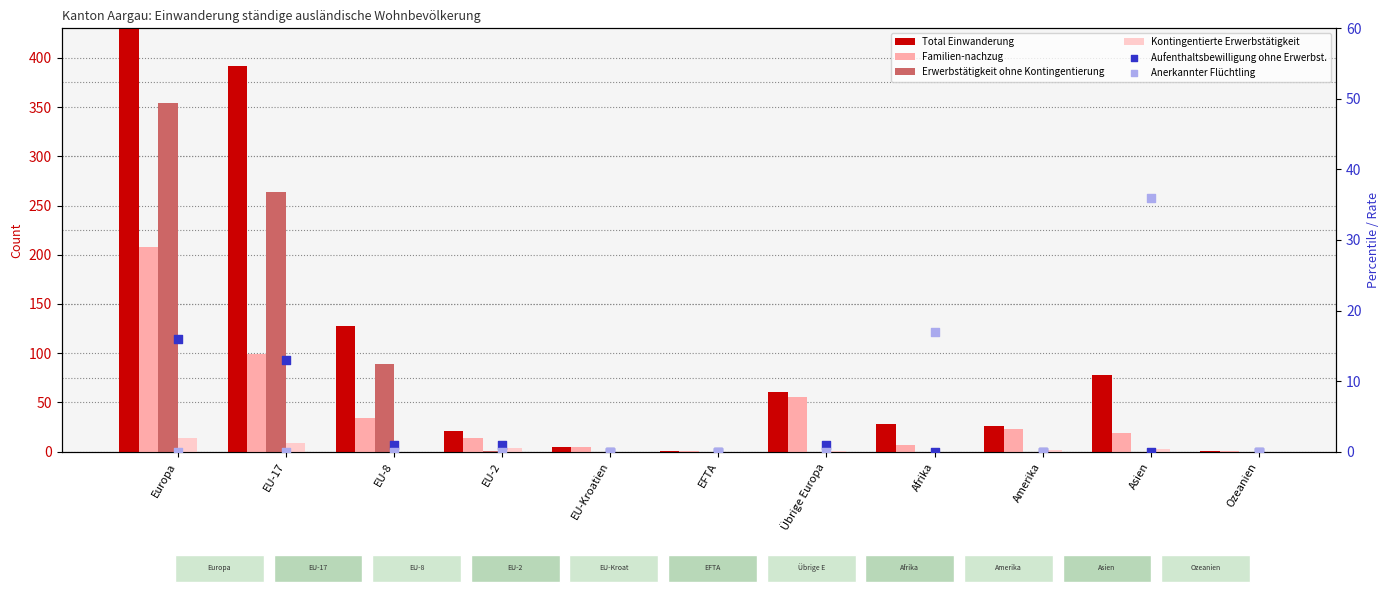

At which category is the sum across all series the highest?

Europa